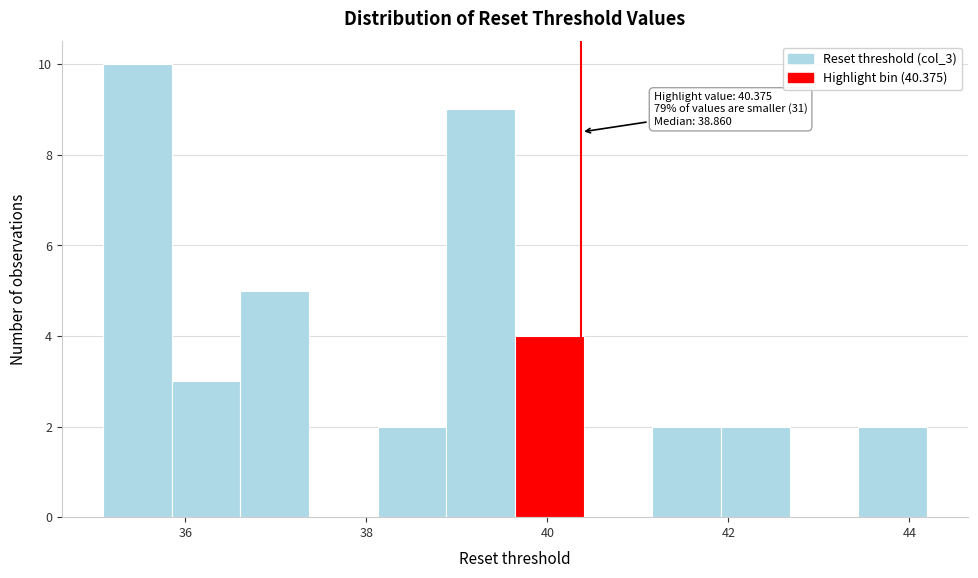

Around what value on the x-axis is the tallest bar? Give the approximate position of its centre, as read against the axis.

35.4